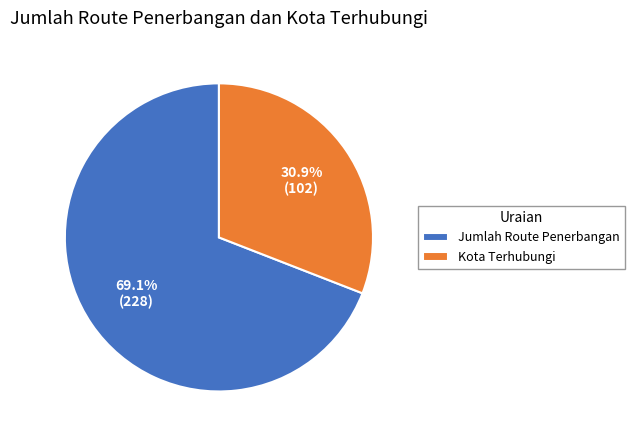

True or false: Kota Terhubungi accounts for 31% of the total.

True